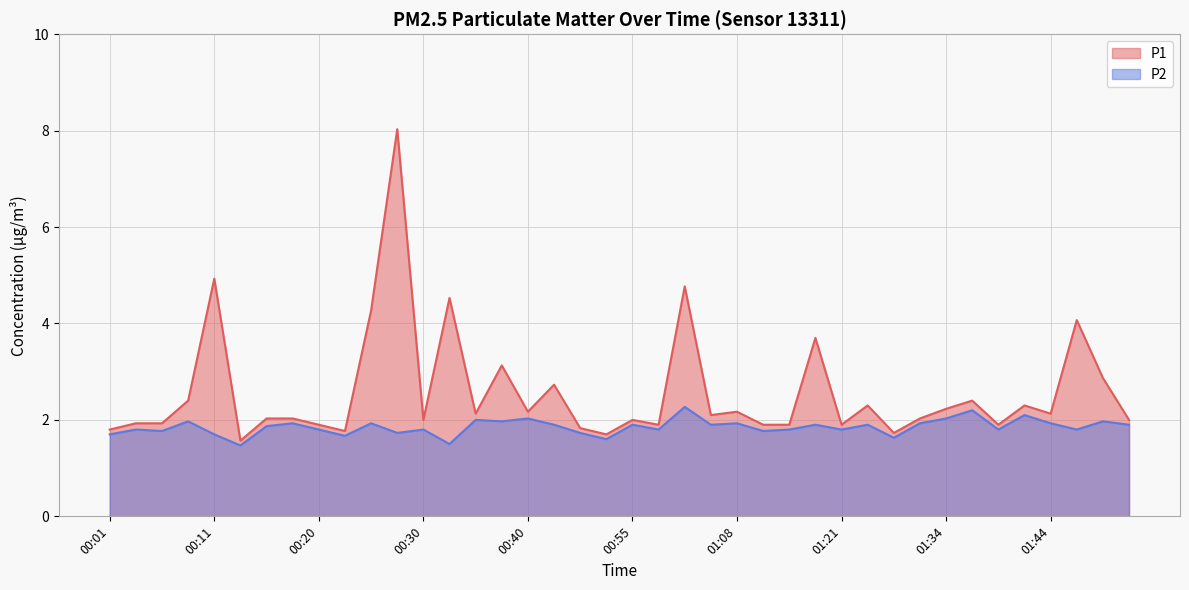

Reading left to right, list all the values displayed in this chart.

P1: 1.8	1.9	1.9	2.4	4.9	1.6	2.0	2.0	1.9	1.8	4.3	8.0	2.0	4.5	2.1	3.1	2.2	2.7	1.8	1.7	2.0	1.9	4.8	2.1	2.2	1.9	1.9	3.7	1.9	2.3	1.7	2.0	2.2	2.4	1.9	2.3	2.1	4.1	2.9	2.0
P2: 1.7	1.8	1.8	2.0	1.7	1.5	1.9	1.9	1.8	1.7	1.9	1.7	1.8	1.5	2.0	2.0	2.0	1.9	1.7	1.6	1.9	1.8	2.3	1.9	1.9	1.8	1.8	1.9	1.8	1.9	1.6	1.9	2.0	2.2	1.8	2.1	1.9	1.8	2.0	1.9